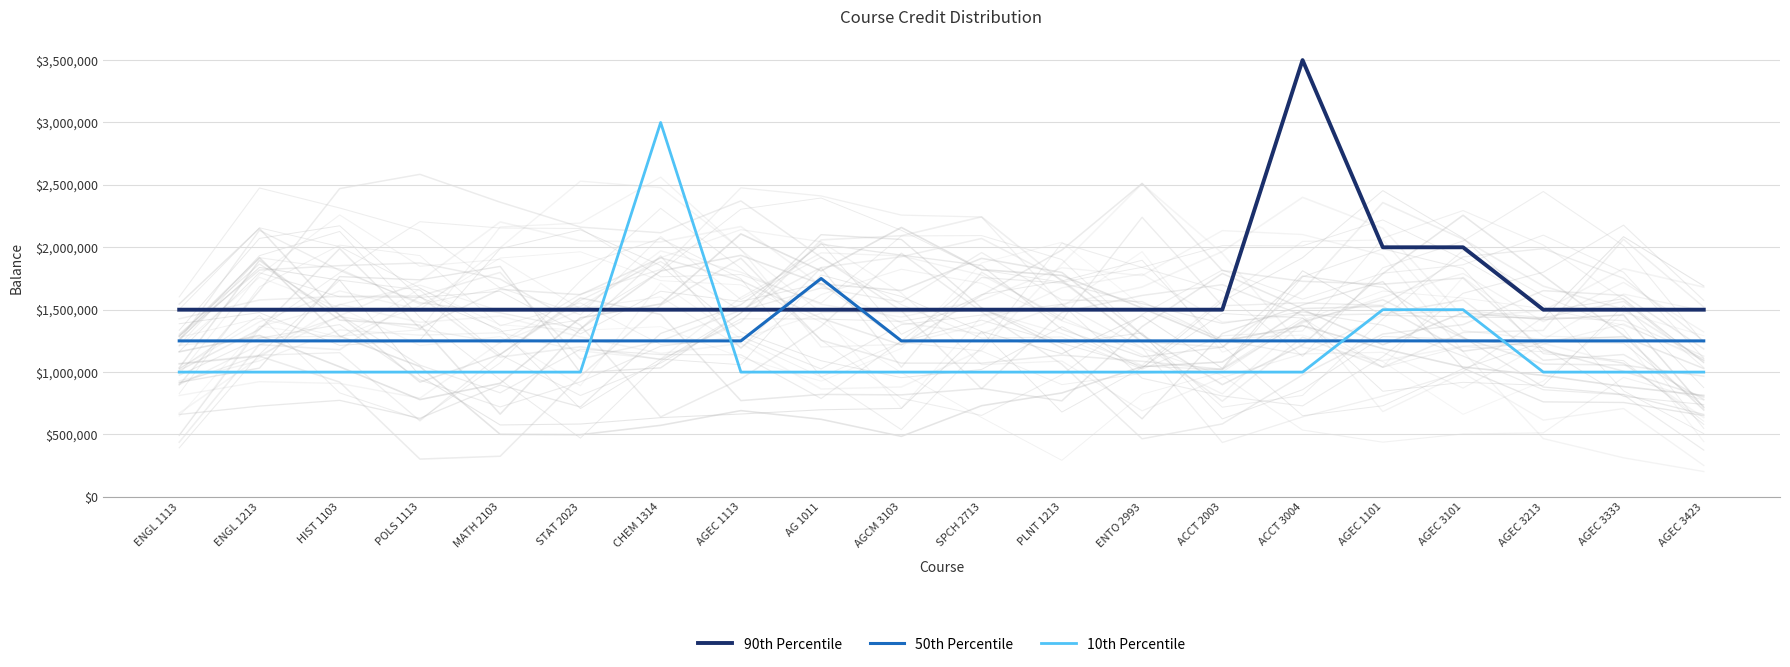

What is the difference between the maximum and minimum values in the 50th Percentile series?

500000